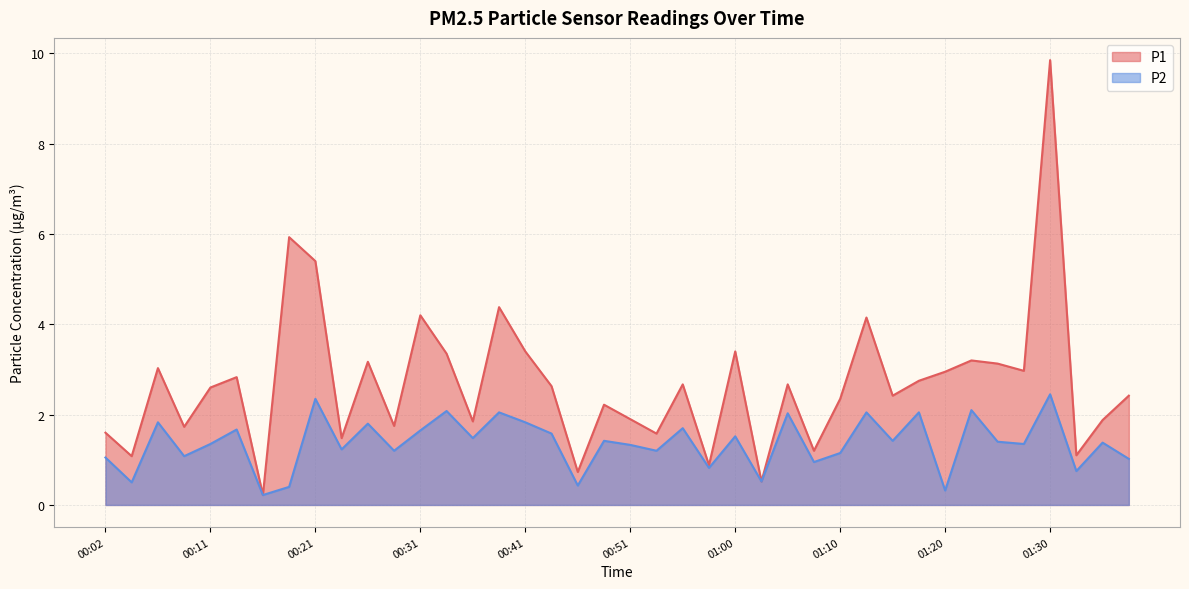

What are all the series names shown in the legend?

P1, P2